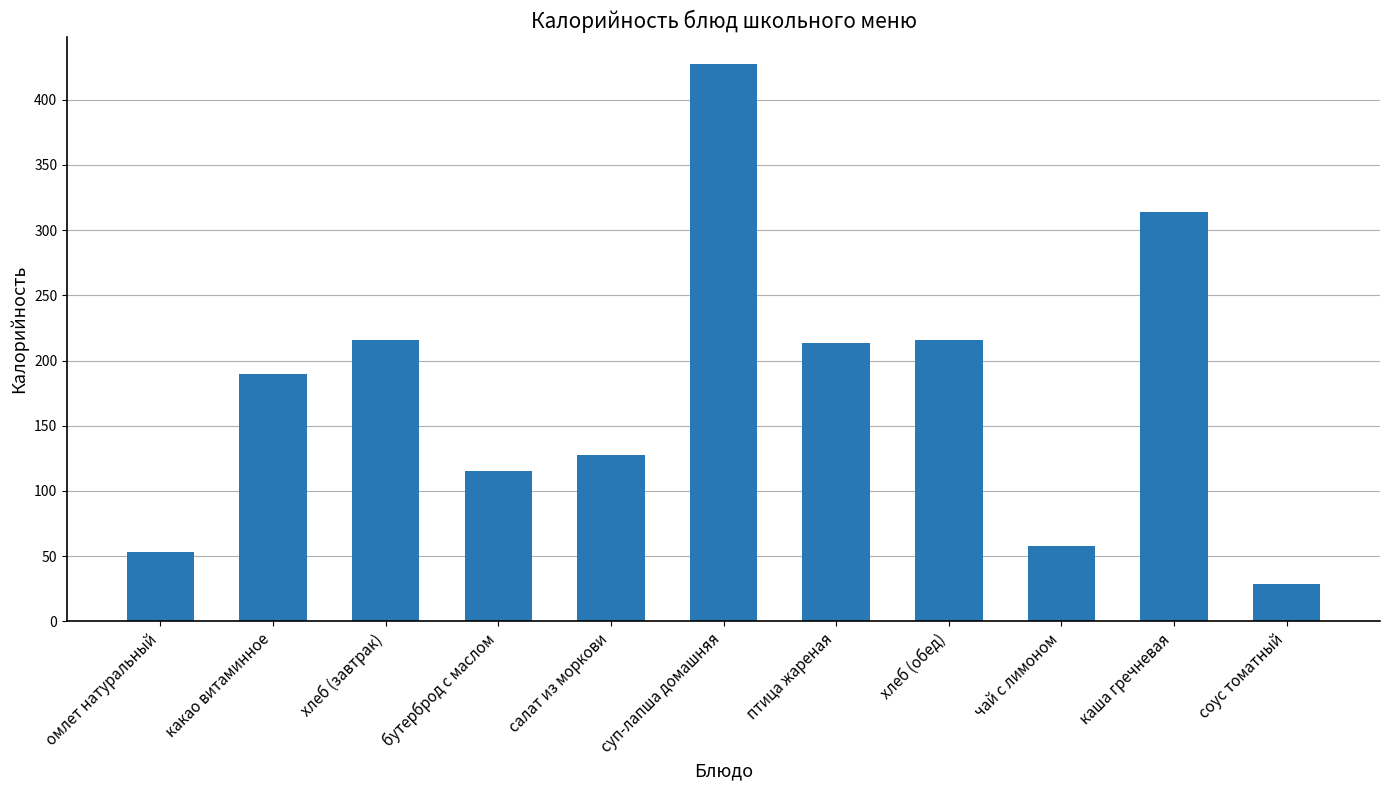

What is the maximum value shown in the chart?

427.0